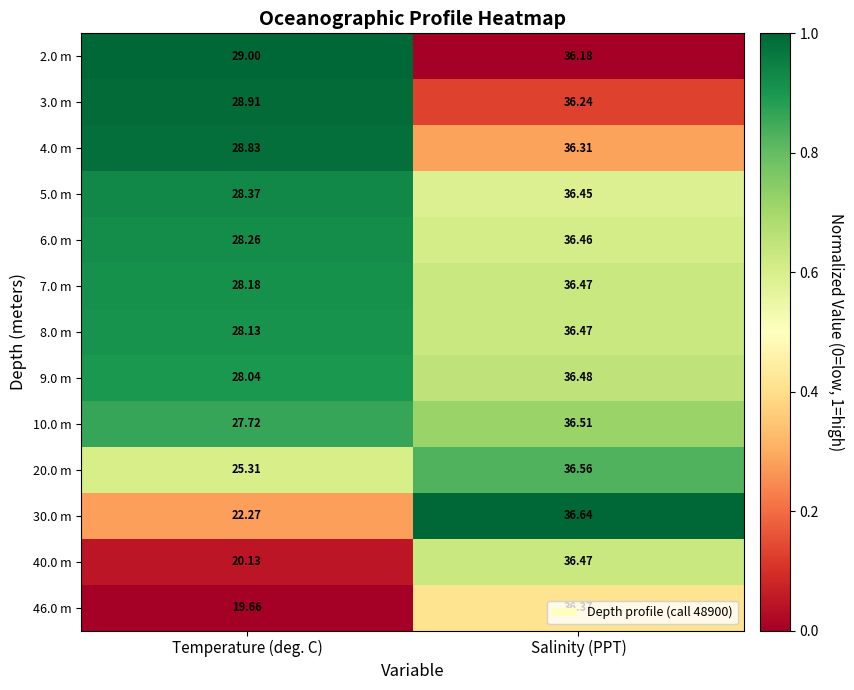

At which label does 5.0 m reach its minimum?

Temperature (deg. C)